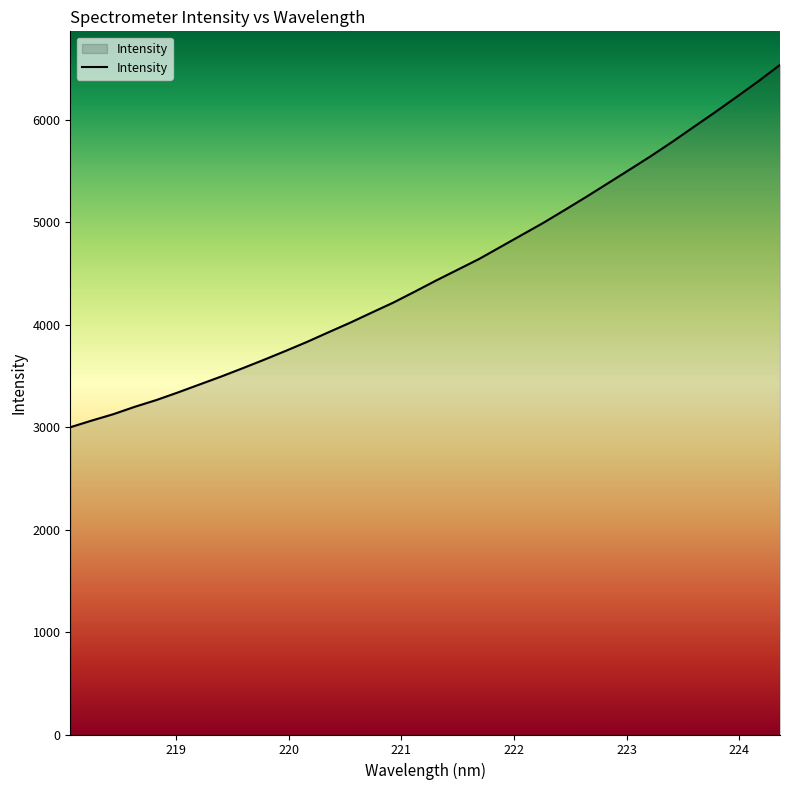

What is the difference between the maximum and minimum values?

3538.9